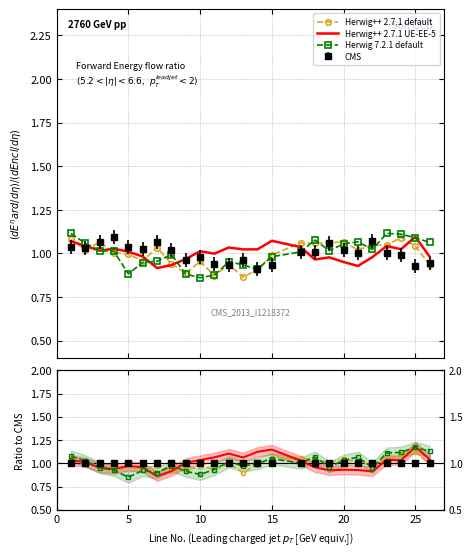

List the series in order of their peak value, lowest first.

Herwig++ 2.7.1 default, Herwig 7.2.1 default, Herwig++ 2.7.1 UE-EE-5